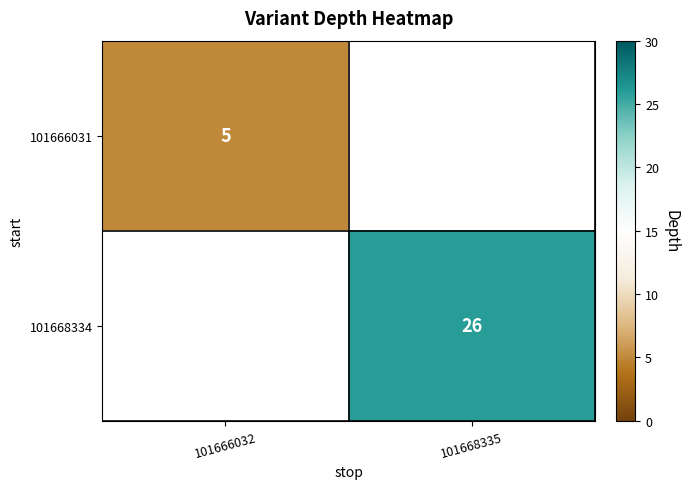

The value of 101666031 at 101666032 is 1. True or false?

False